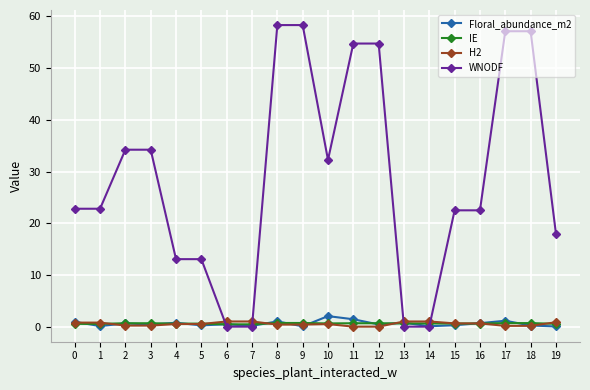

Between 0 and 7, which series saw the biggest shift?

WNODF